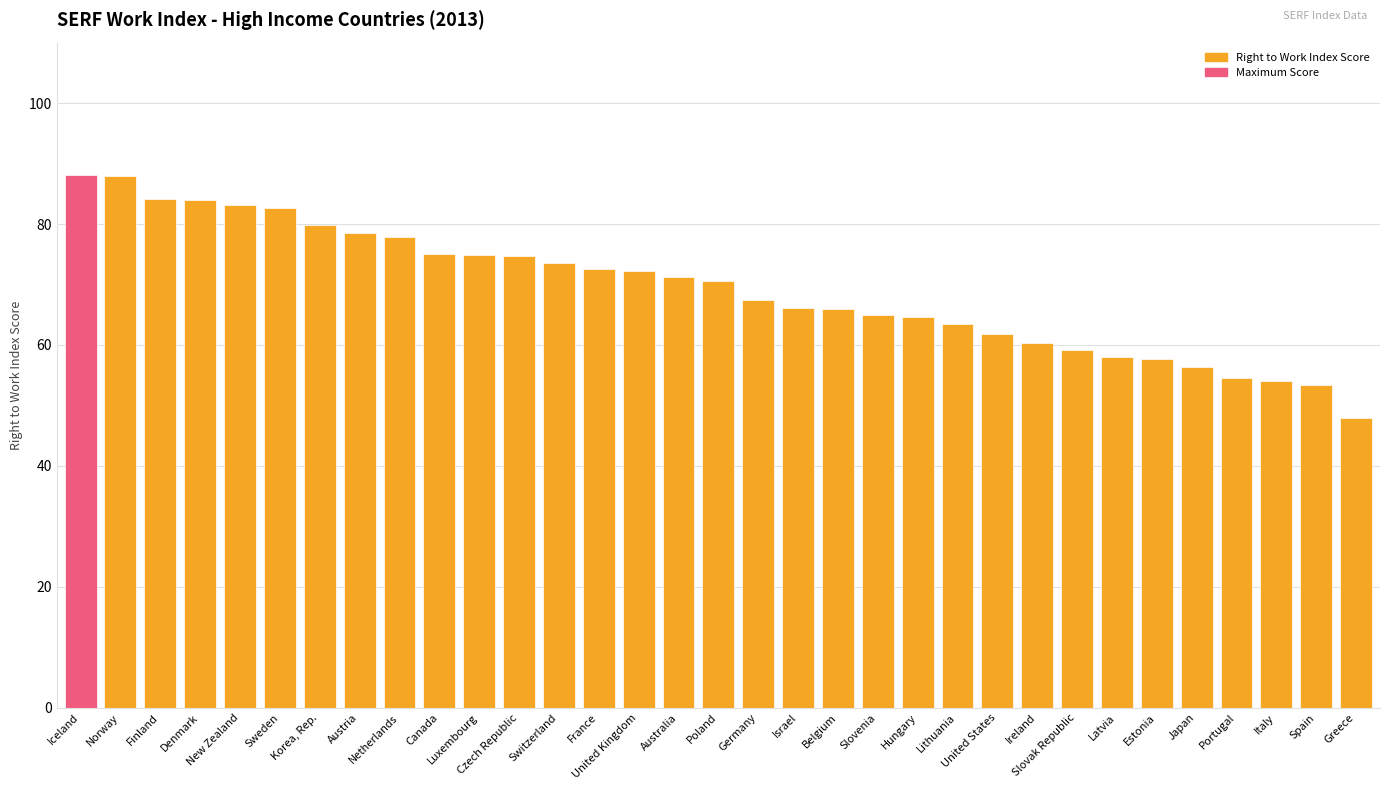

At which category does the chart reach its minimum across all series?

Greece